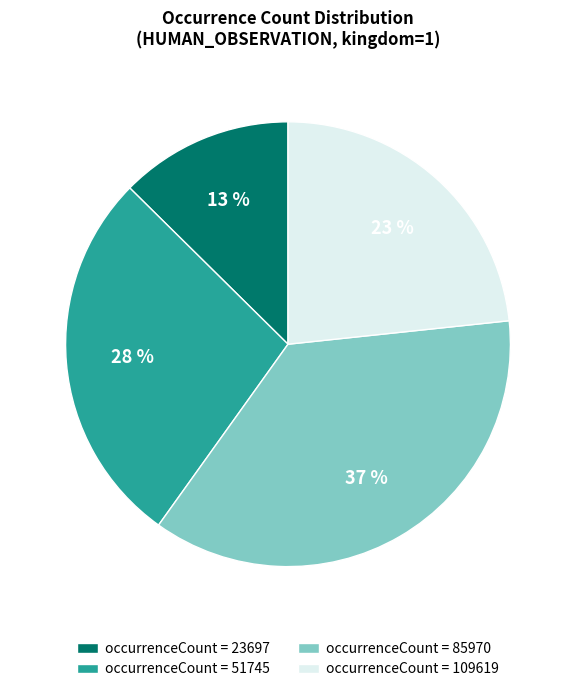

Rank the categories by value from highest to lowest.

occurrenceCount = 85970, occurrenceCount = 51745, occurrenceCount = 109619, occurrenceCount = 23697